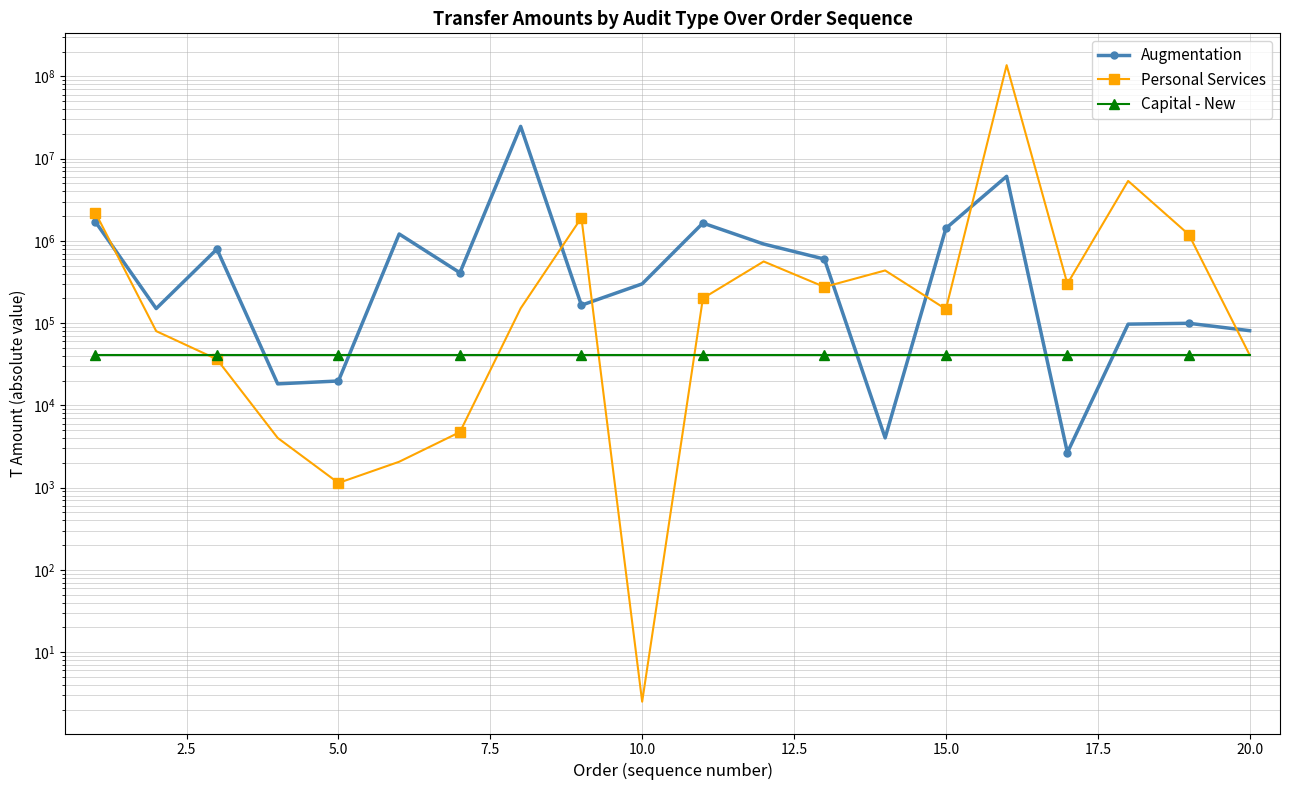

What are all the series names shown in the legend?

Augmentation, Personal Services, Capital - New